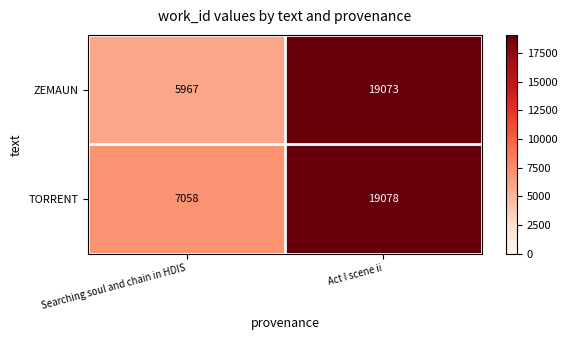

What is the greatest value displayed?

19078